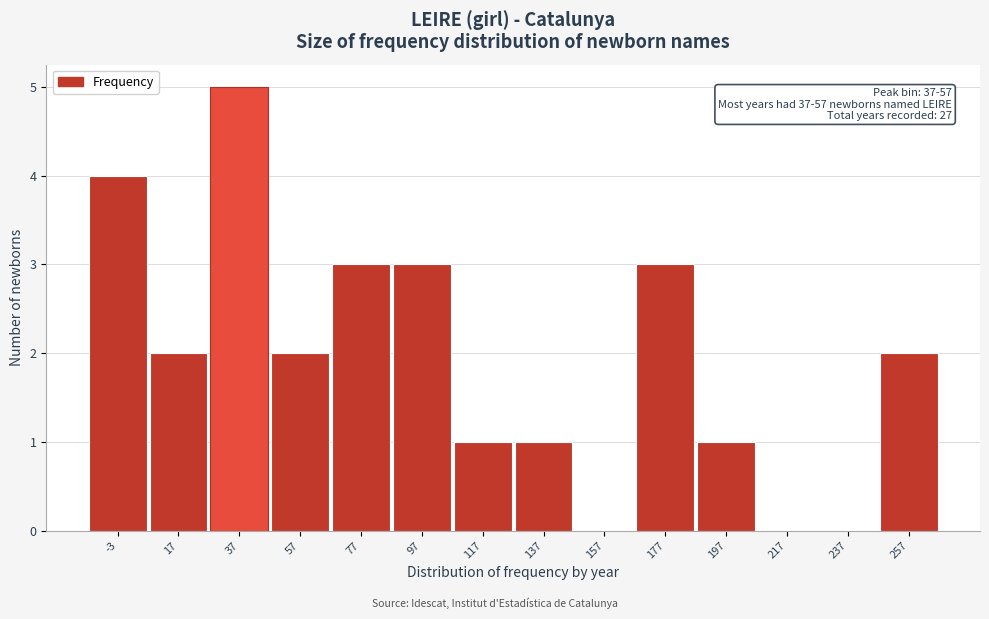

Reading left to right, transcribe all the data shown in this chart.

-3=4	17=2	37=5	57=2	77=3	97=3	117=1	137=1	157=0	177=3	197=1	217=0	237=0	257=2